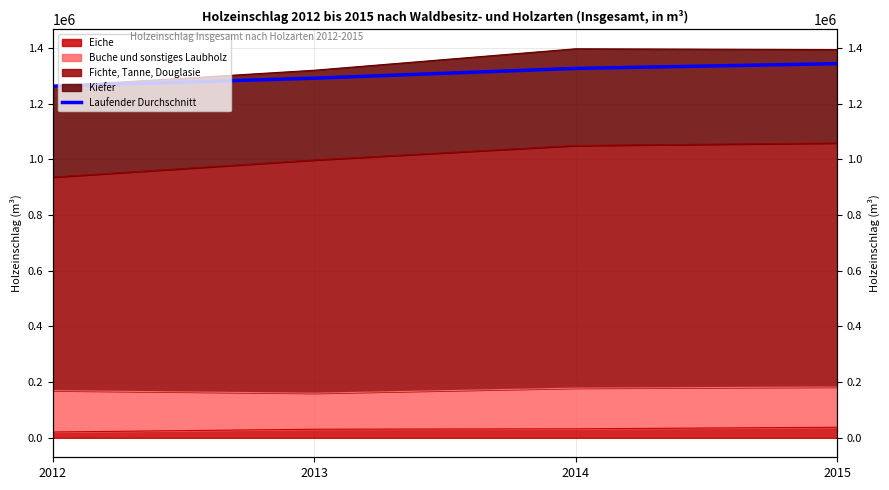

What is the change in value from 2012 to 2013?

+28547.4